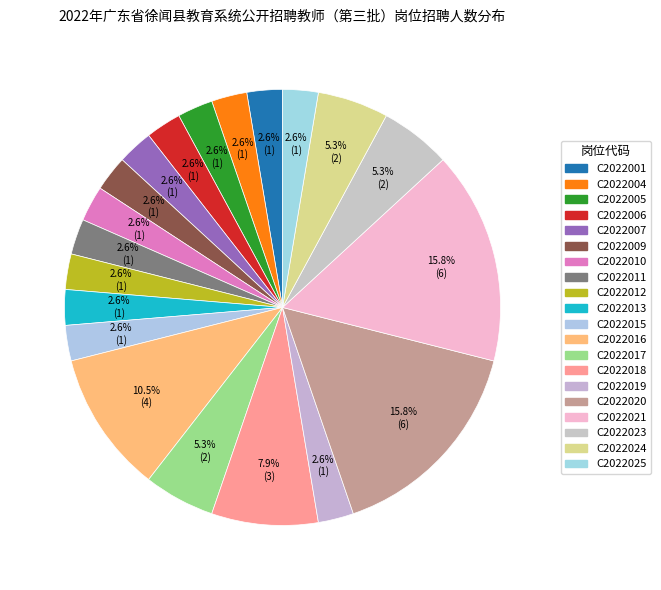

How many slices are in this pie chart?

20